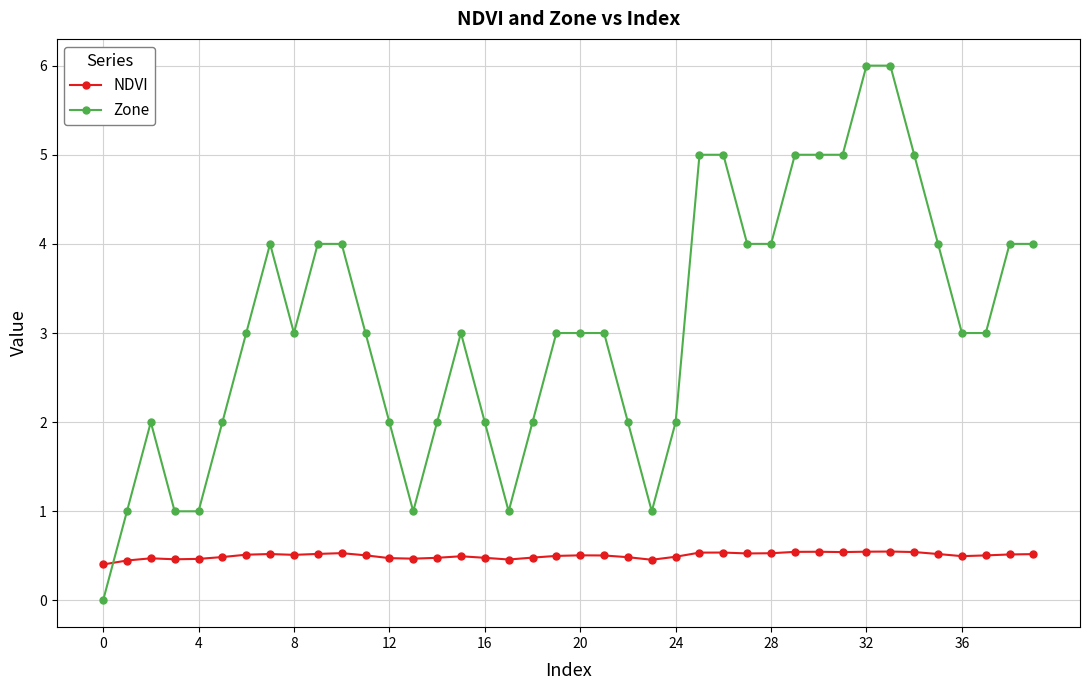

Rank the series by their maximum value, from lowest to highest.

NDVI, Zone